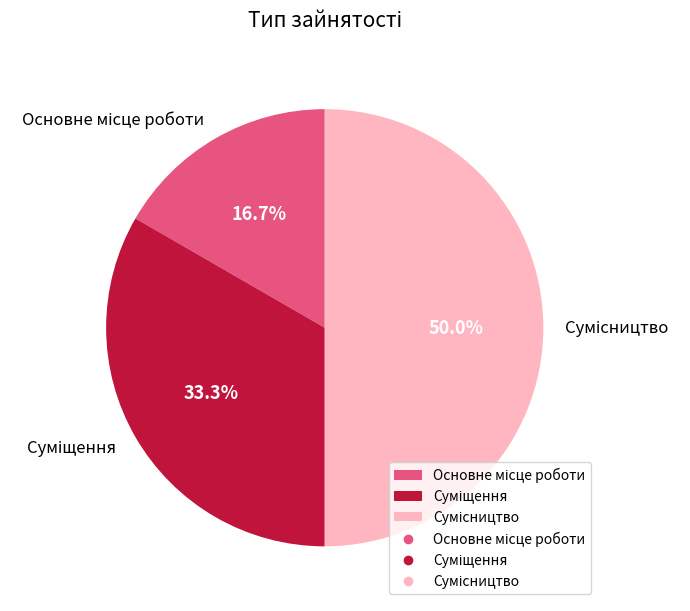

Rank the categories by value from lowest to highest.

Основне місце роботи, Суміщення, Сумісництво